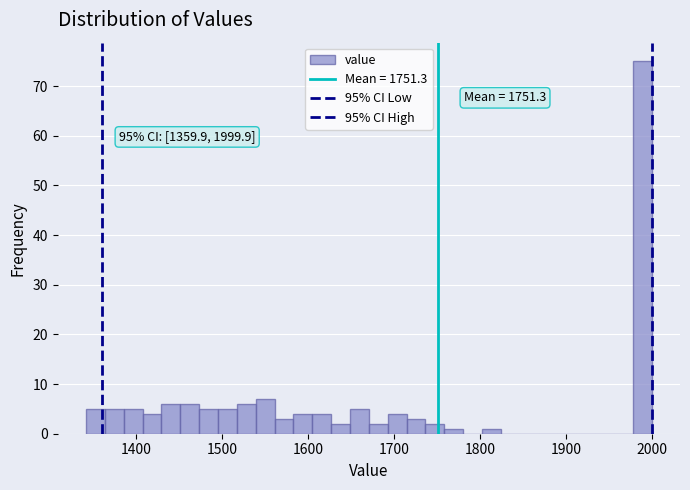

Around what value on the x-axis is the tallest bar? Give the approximate position of its centre, as read against the axis.

1990